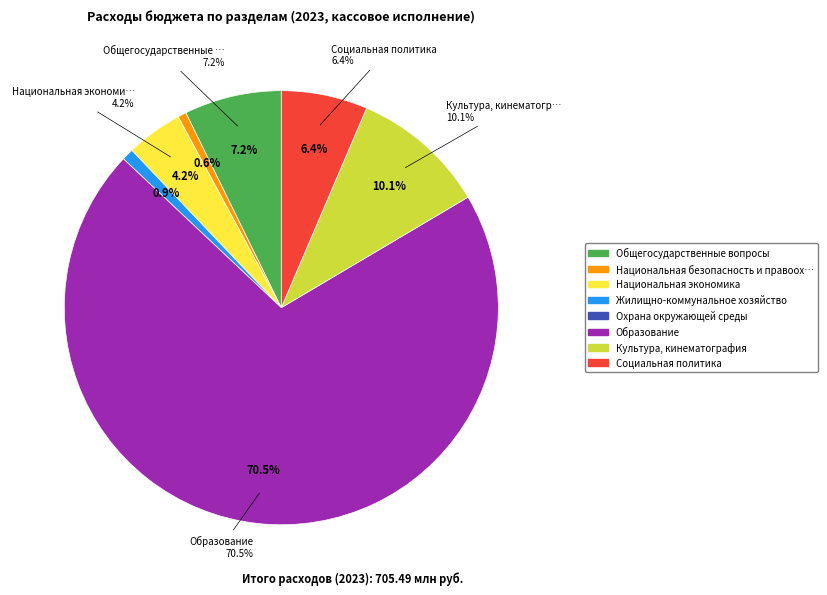

Which category accounts for the majority?

Образование